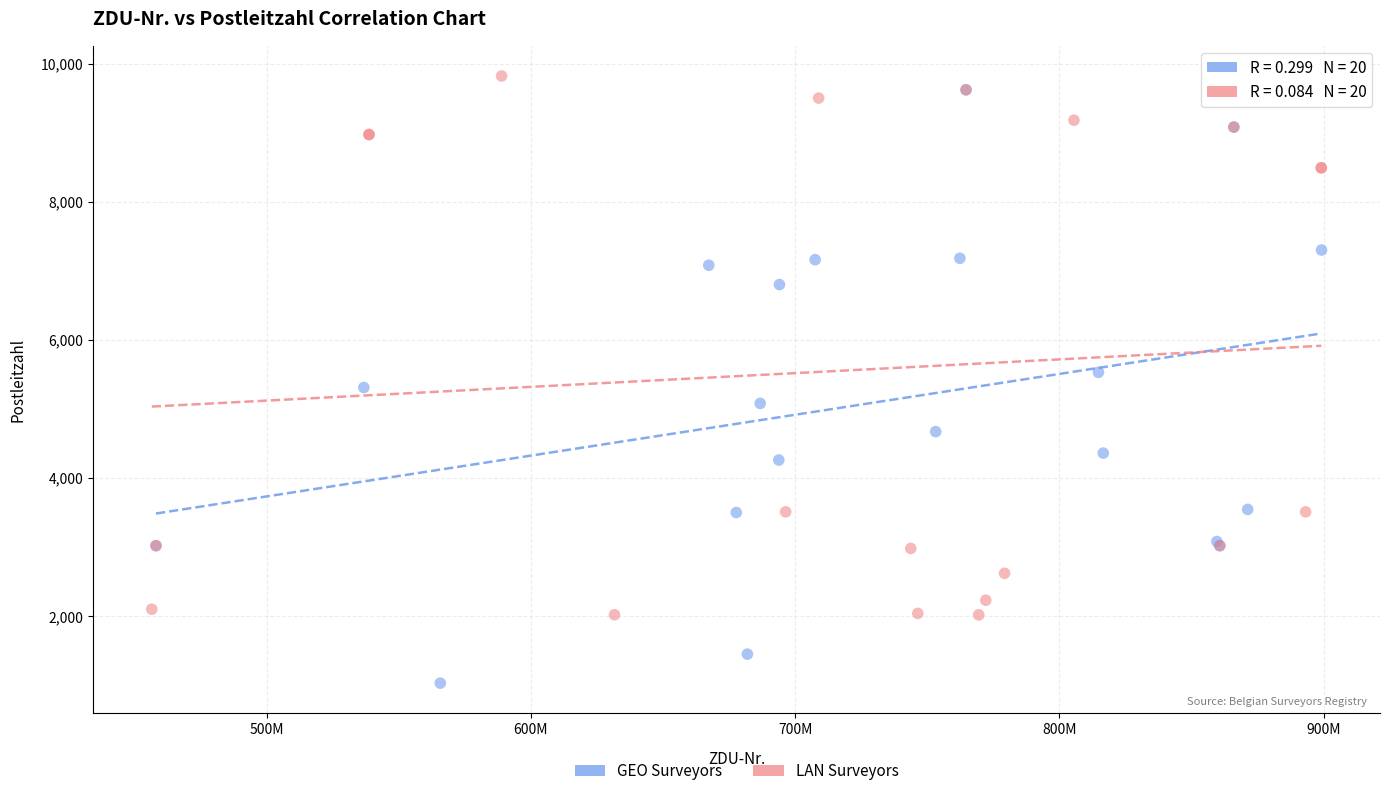

Which series has the largest Y range (max minus min)?

GEO Surveyors